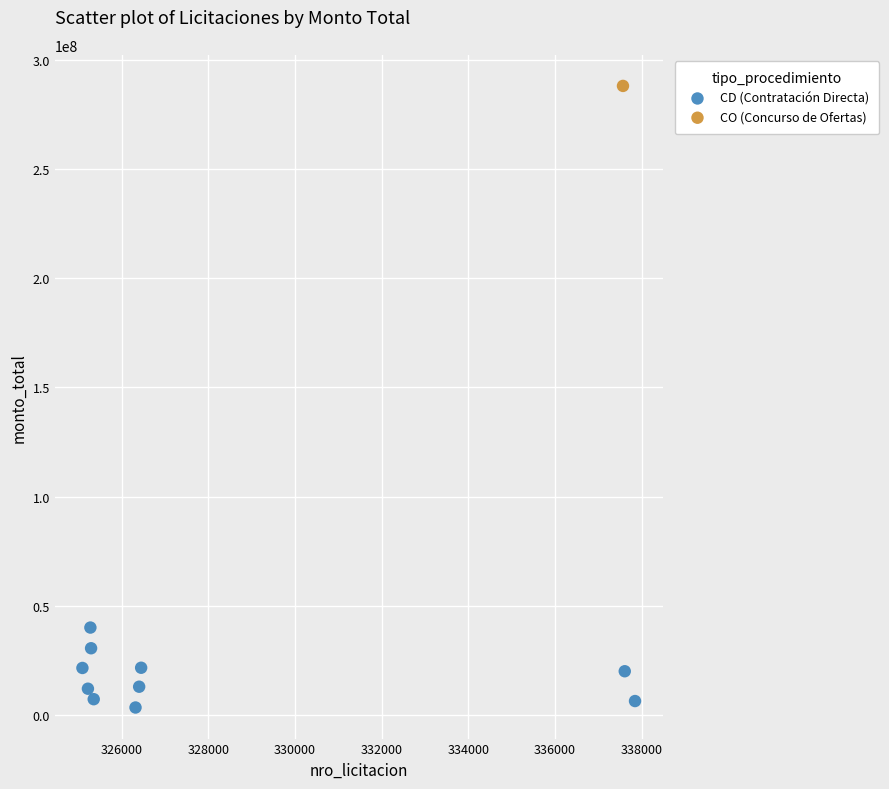

What are all the series names shown in the legend?

CD (Contratación Directa), CO (Concurso de Ofertas)